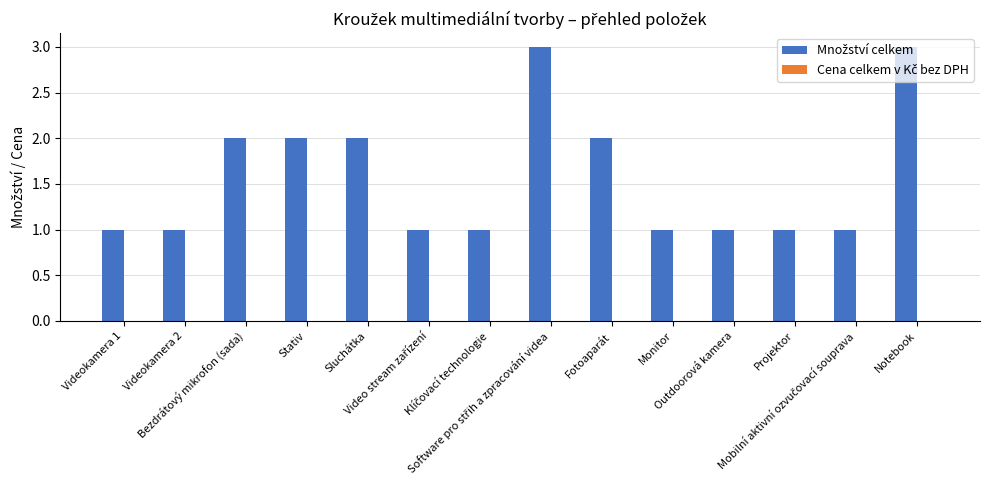

How many data points does each series have?

14